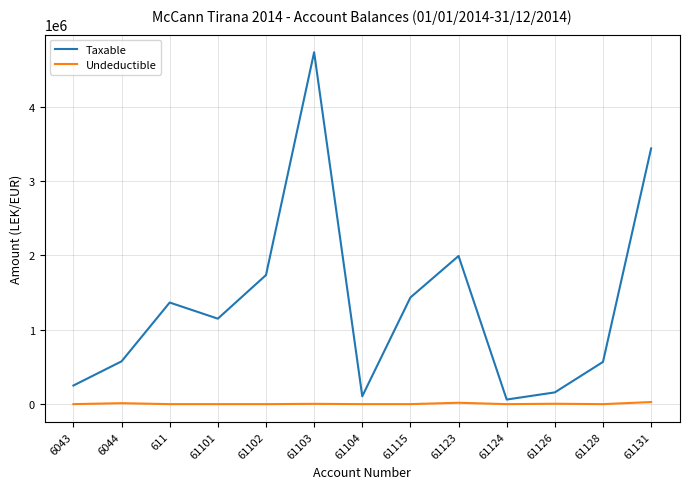

At which label does Taxable first exceed 1149043?

611